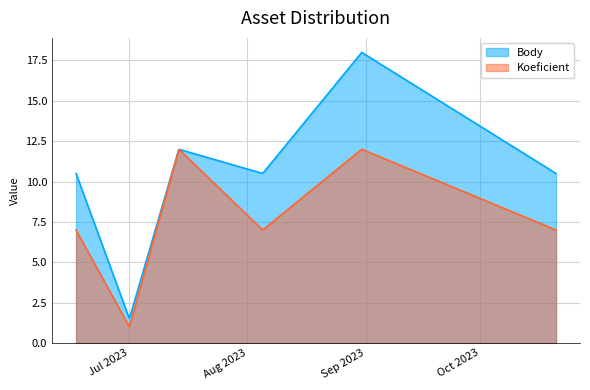

True or false: Koeficient and Body intersect in this chart.

False